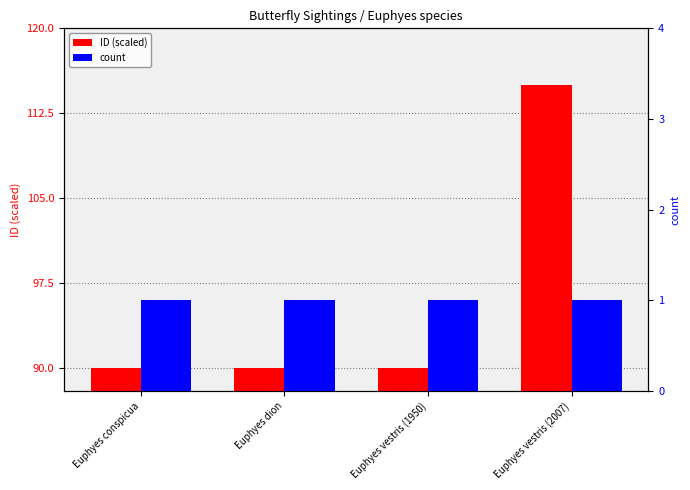

The value of count at Euphyes vestris (1950) is 1.4. True or false?

False